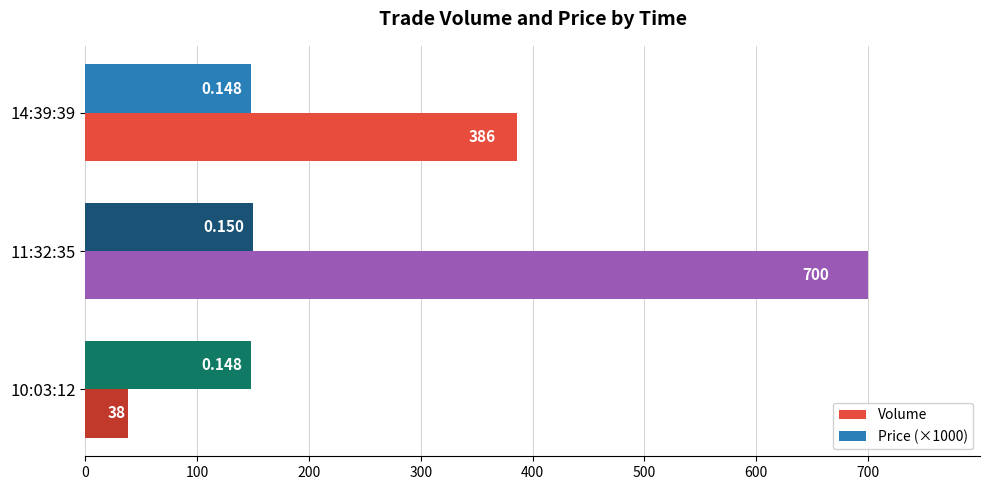

Which series changed the most between 11:32:35 and 10:03:12?

Volume